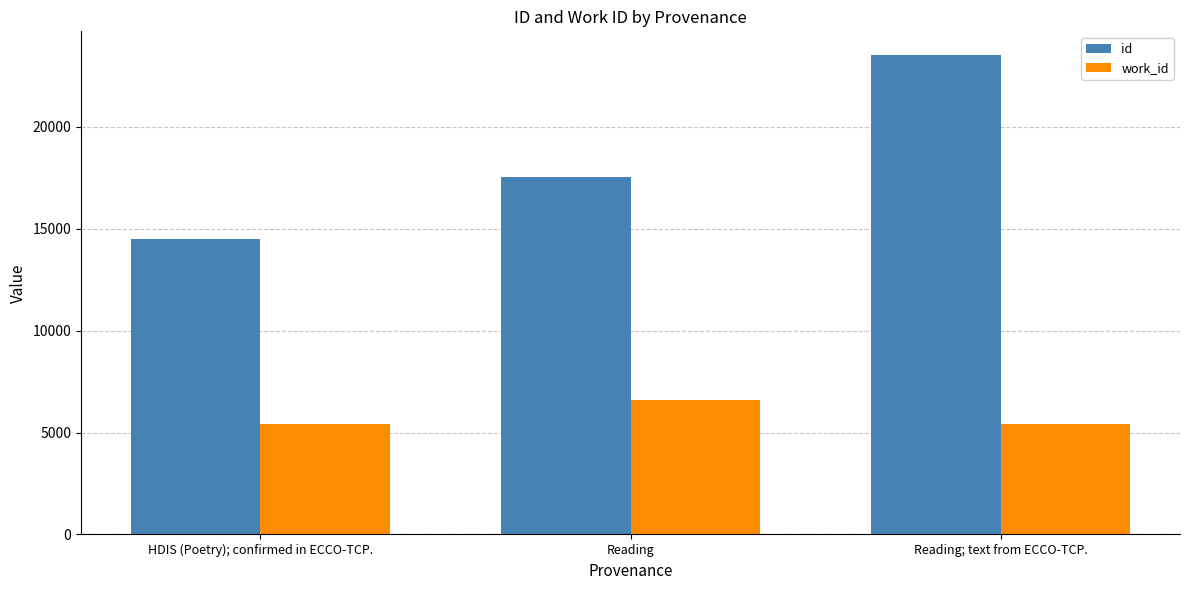

The value of work_id at Reading; text from ECCO-TCP. is 5404. True or false?

True